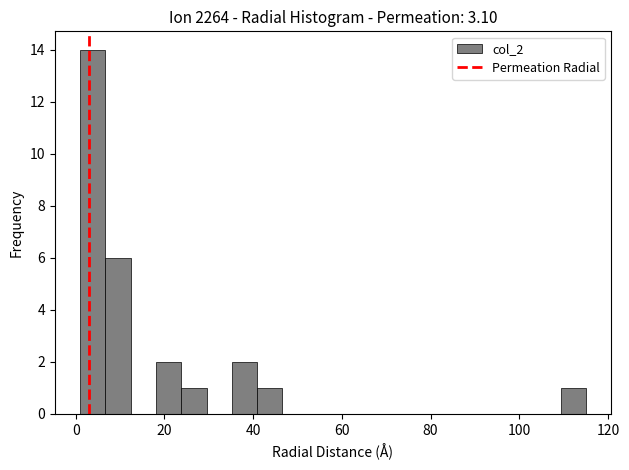

Around what value on the x-axis is the tallest bar? Give the approximate position of its centre, as read against the axis.

4